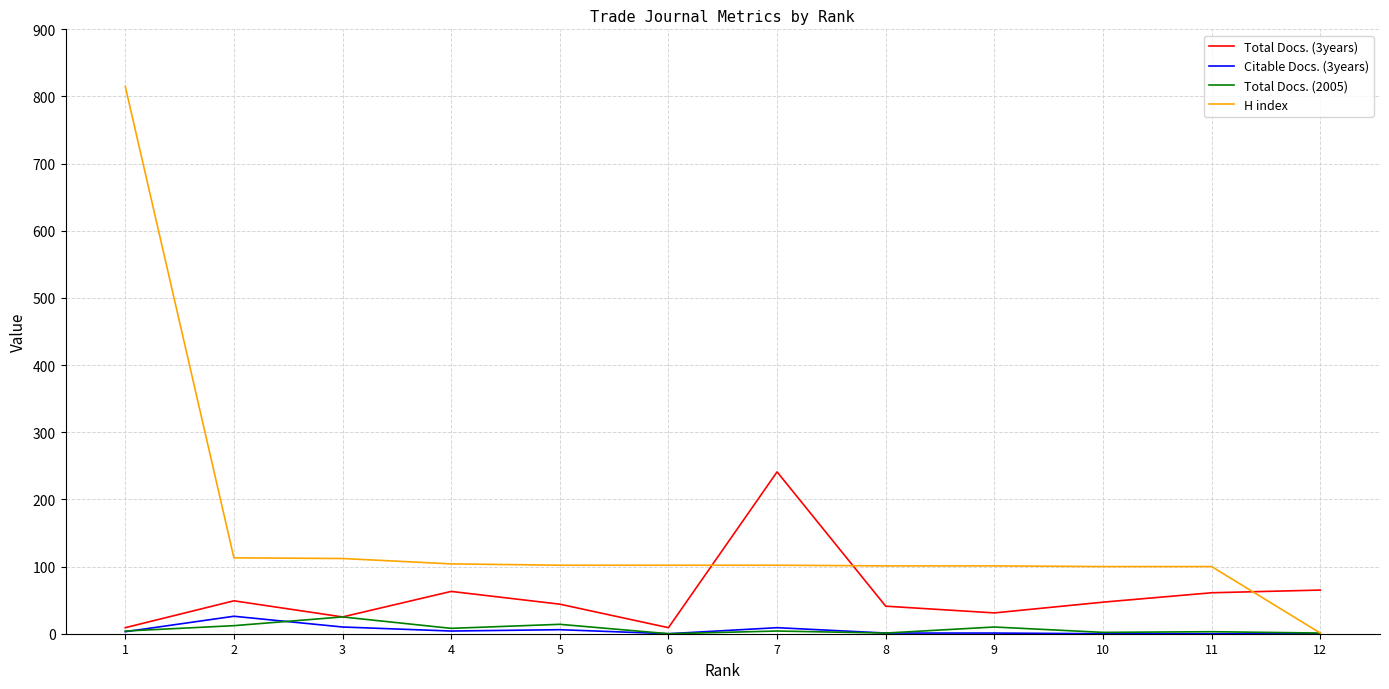

The value of Total Docs. (3years) at 9 is 31. True or false?

True